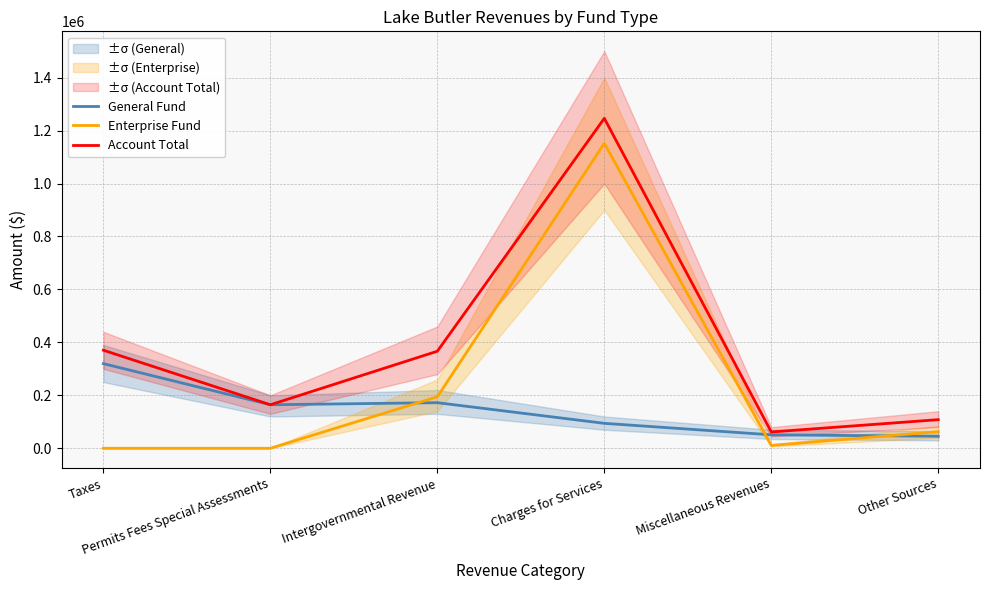

How many lines are shown in the chart?

3